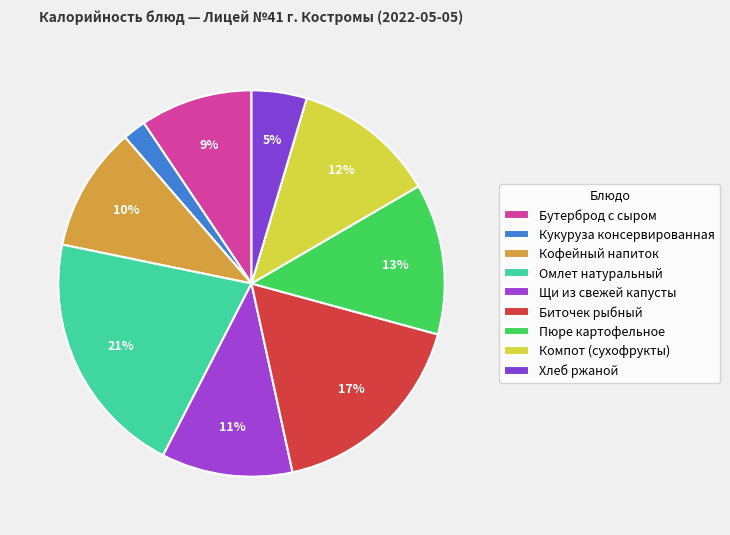

True or false: Омлет натуральный accounts for 21% of the total.

True